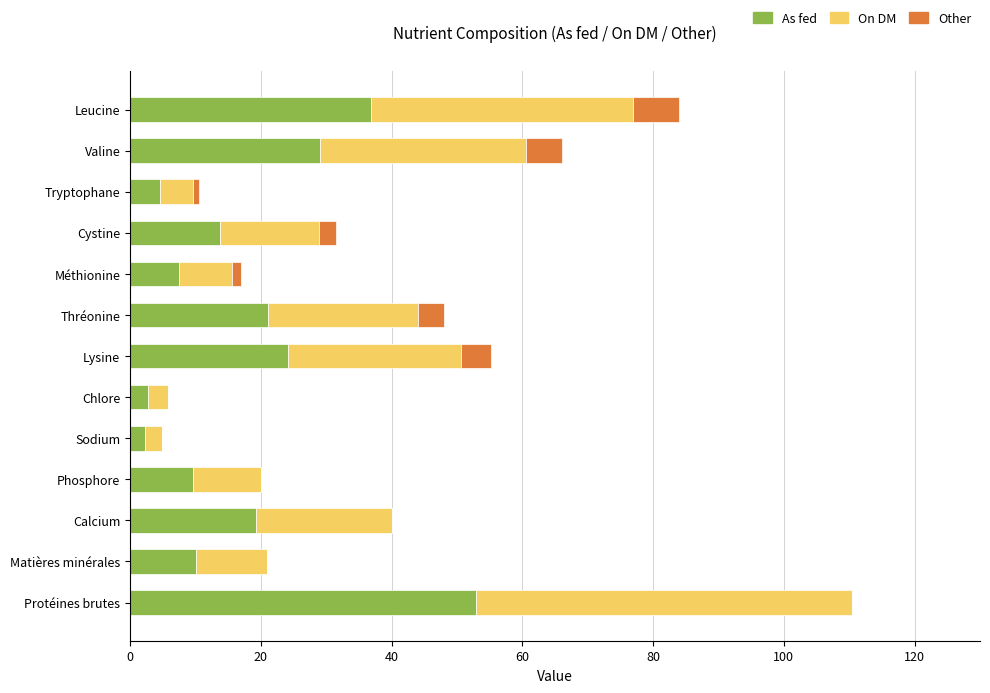

Count the number of data series in this chart.

3